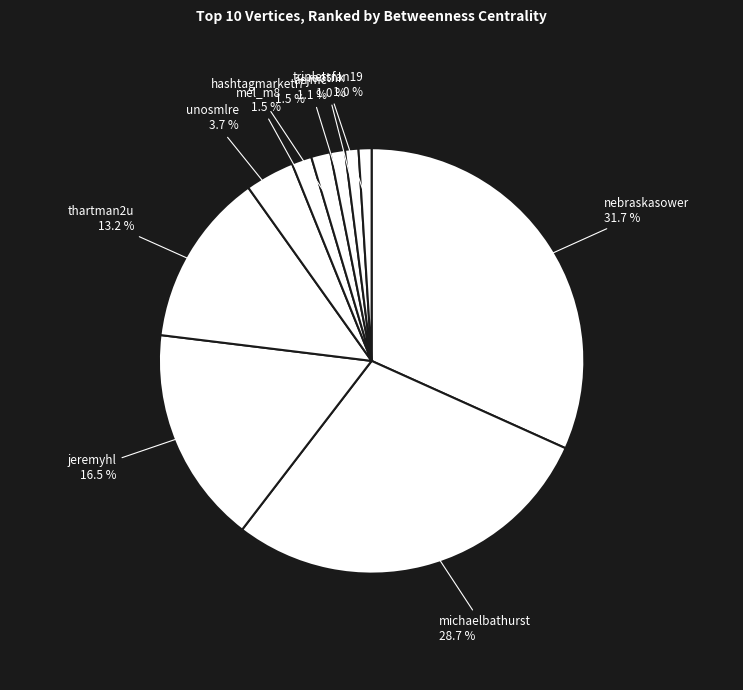

Is thartman2u the majority of the pie?

No